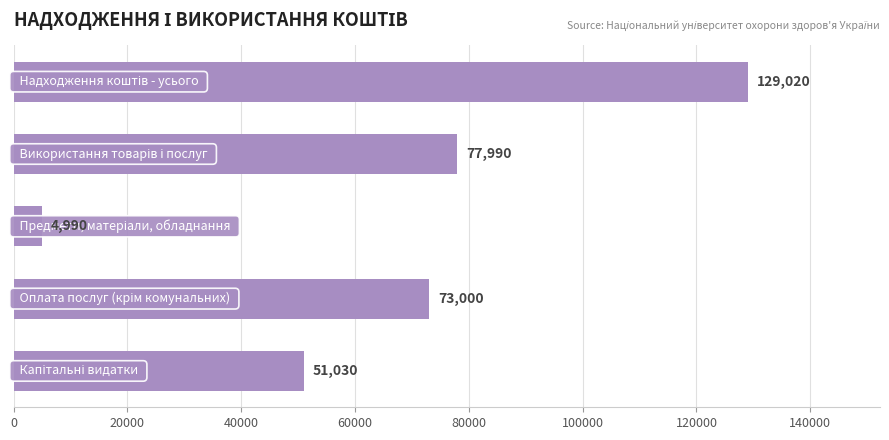

What is the difference between the maximum and second lowest values?

77990.0